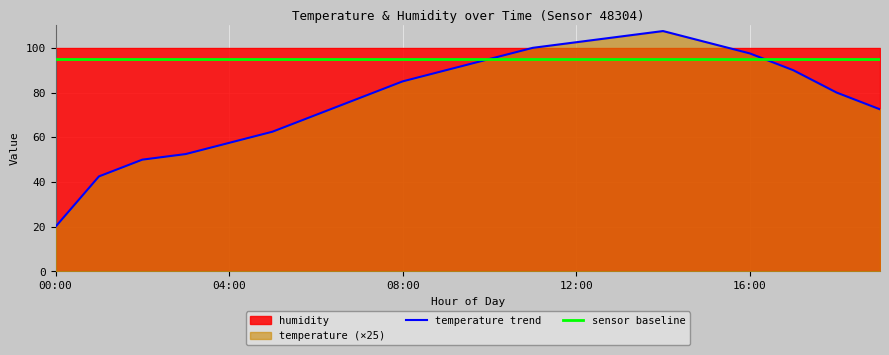

How many times do temperature trend and sensor baseline cross each other?

1